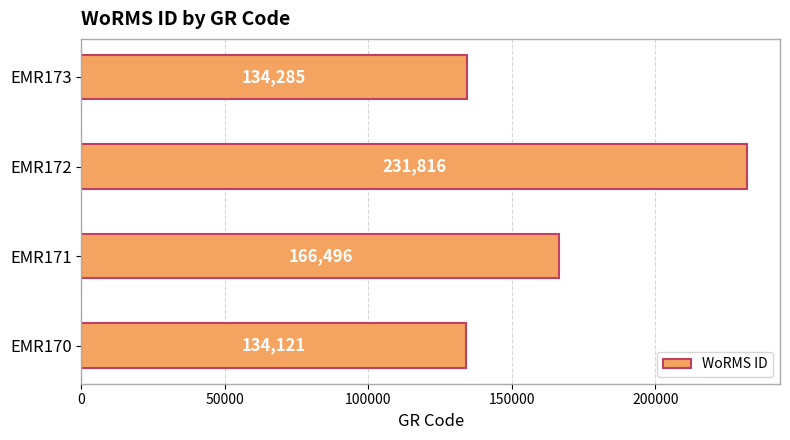

Does the chart contain stacked bars?

No